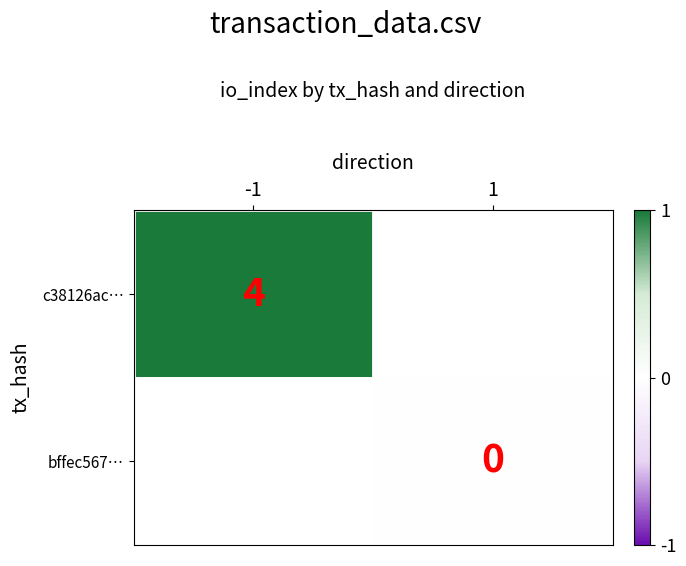

At which category does the chart reach its minimum across all series?

1